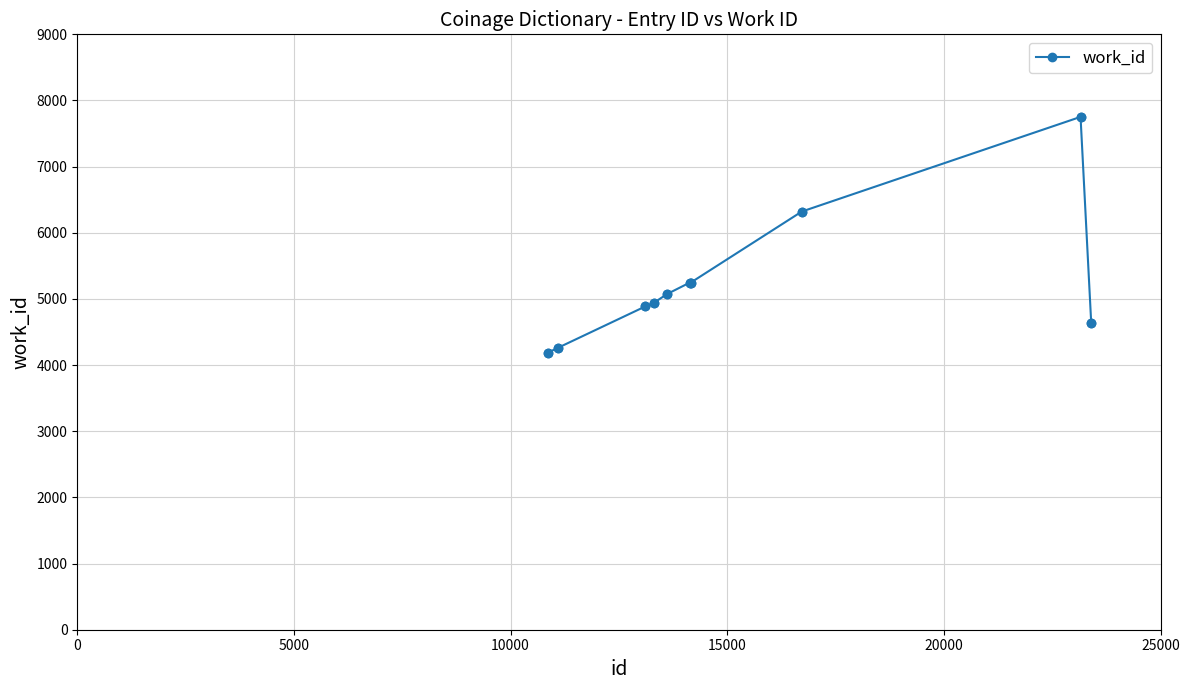

What is the minimum value shown in the chart?

4188